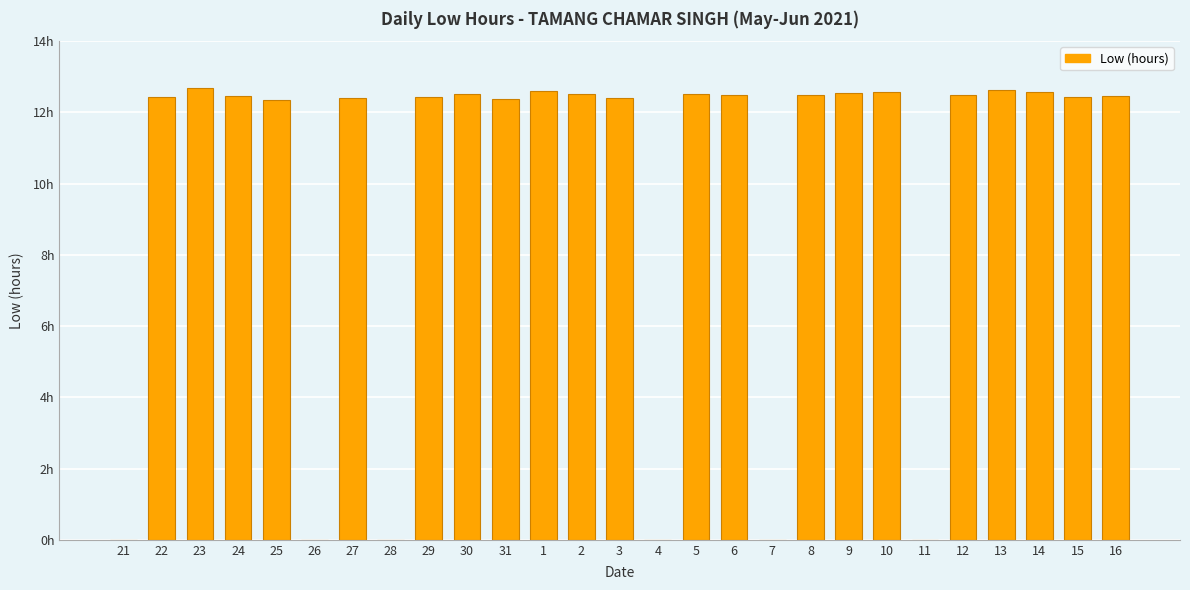

Reading right to left, list all the values displayed in this chart.

16=12.4	15=12.4	14=12.6	13=12.6	12=12.5	11=0.0	10=12.6	9=12.5	8=12.5	7=0.0	6=12.5	5=12.5	4=0.0	3=12.4	2=12.5	1=12.6	31=12.4	30=12.5	29=12.4	28=0.0	27=12.4	26=0.0	25=12.3	24=12.5	23=12.7	22=12.4	21=0.0